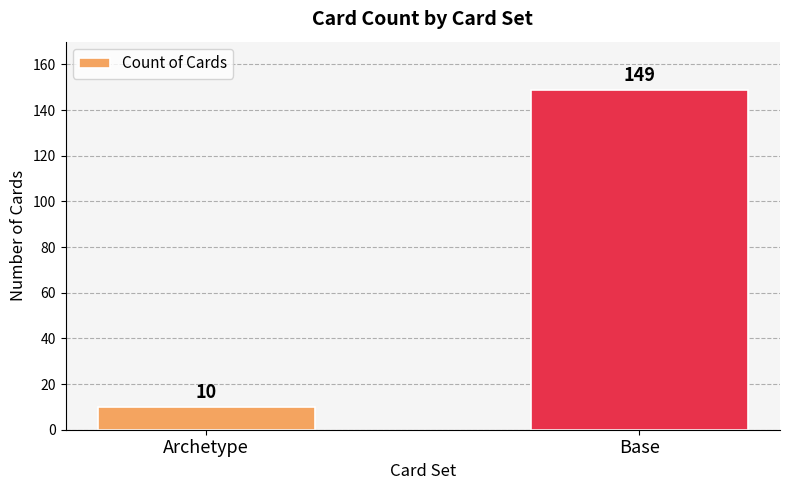

List the labels in order of value, largest first.

Base, Archetype